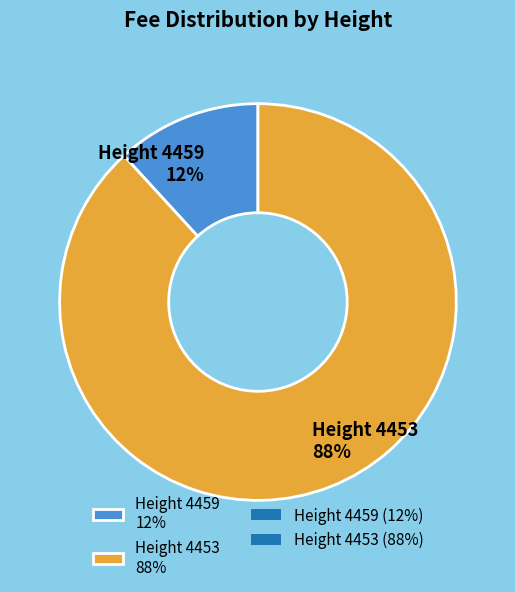

Does any single category account for the majority?

Yes